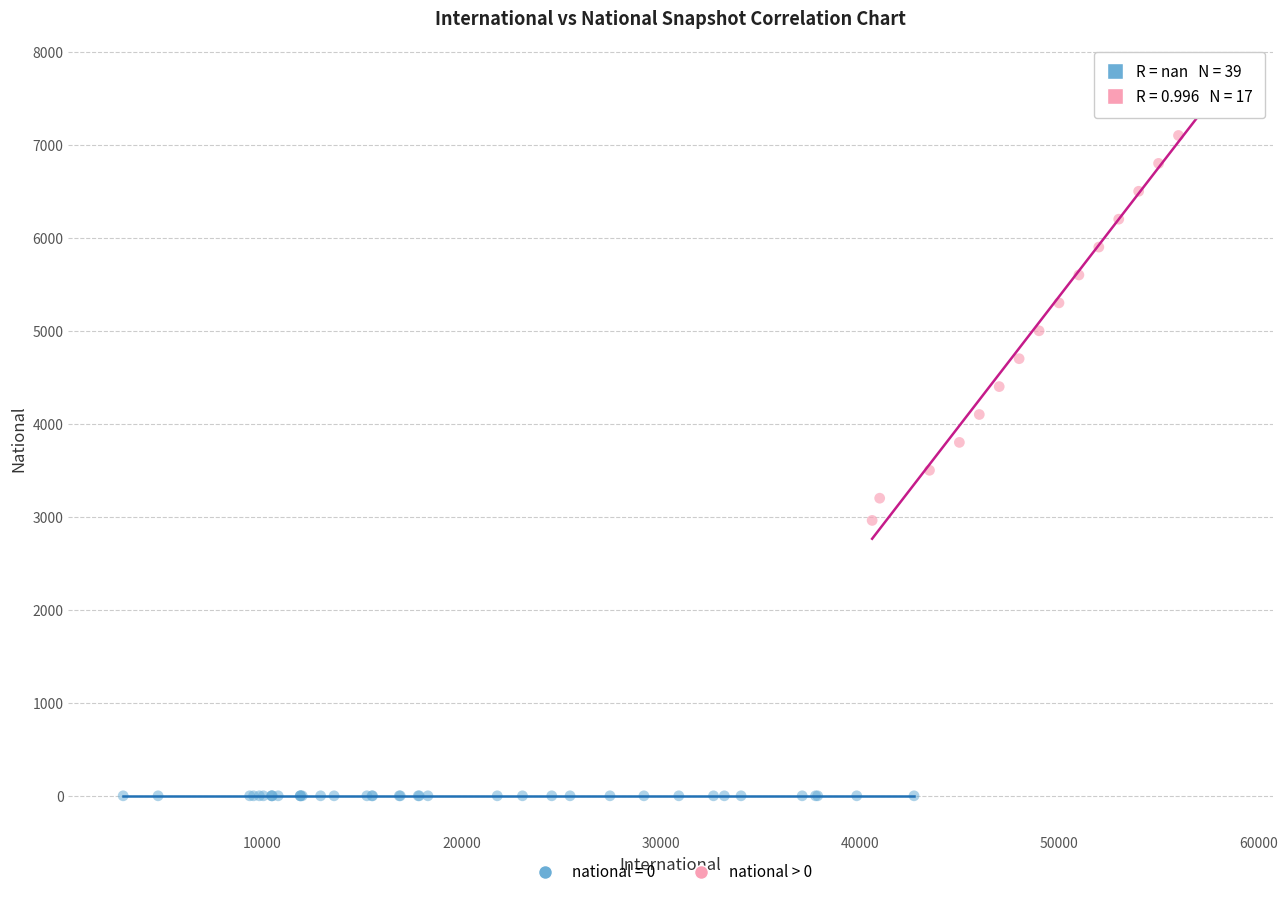

Which series reaches the minimum Y coordinate?

national = 0